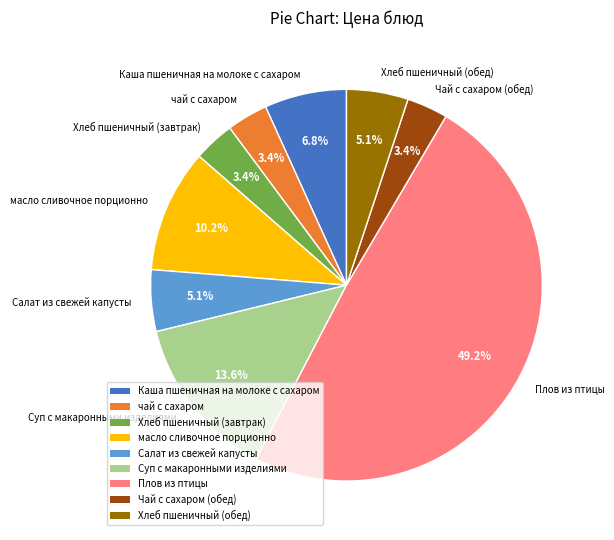

How many segments does this pie chart have?

9